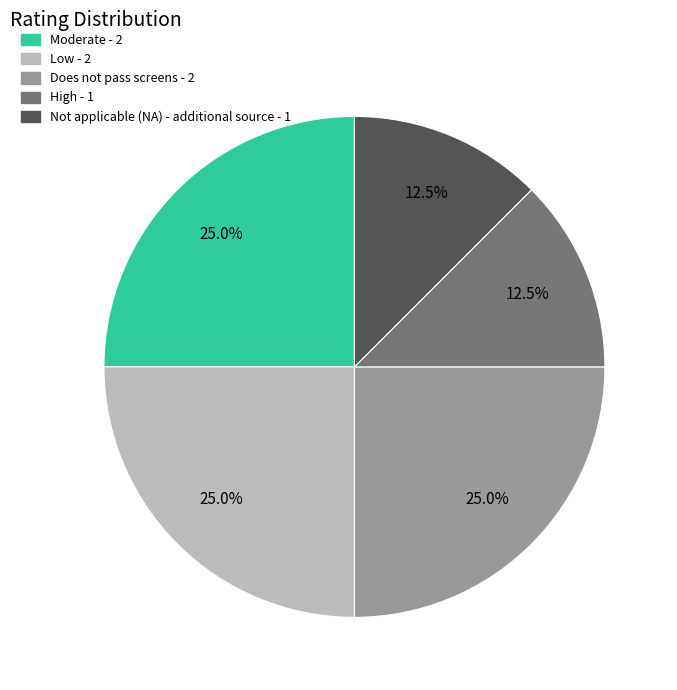

Is there any slice that represents more than half of the pie?

No